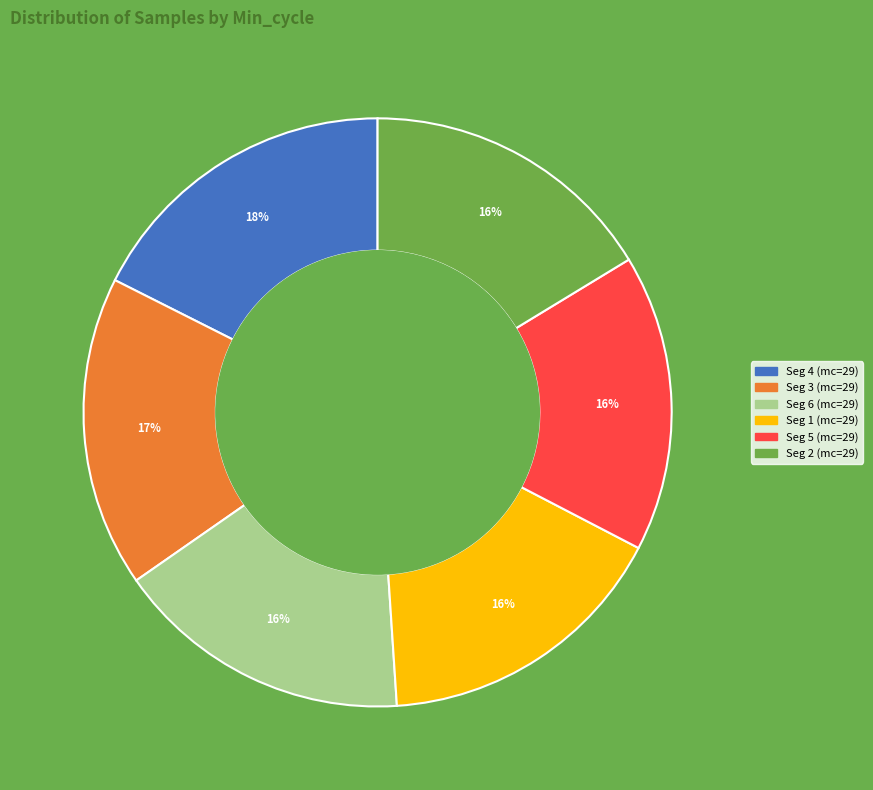

To the nearest percent, what is the average slice percentage?

17%